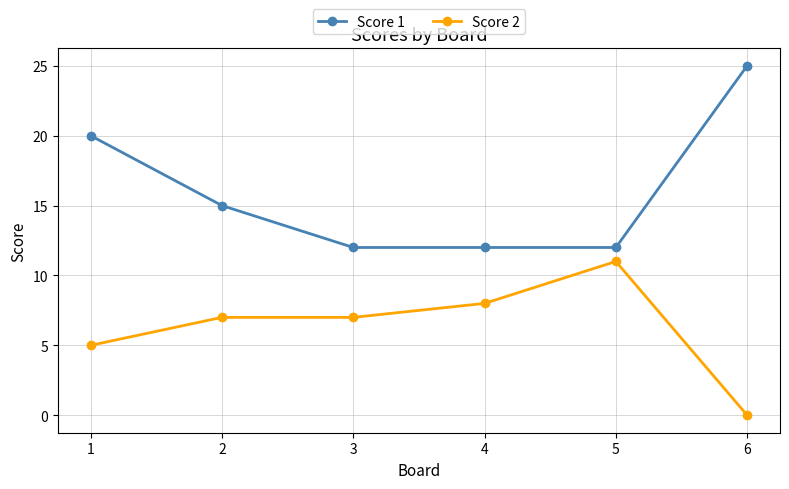

Is the value of Score 2 at 1 greater than the value of Score 1 at 4?

No